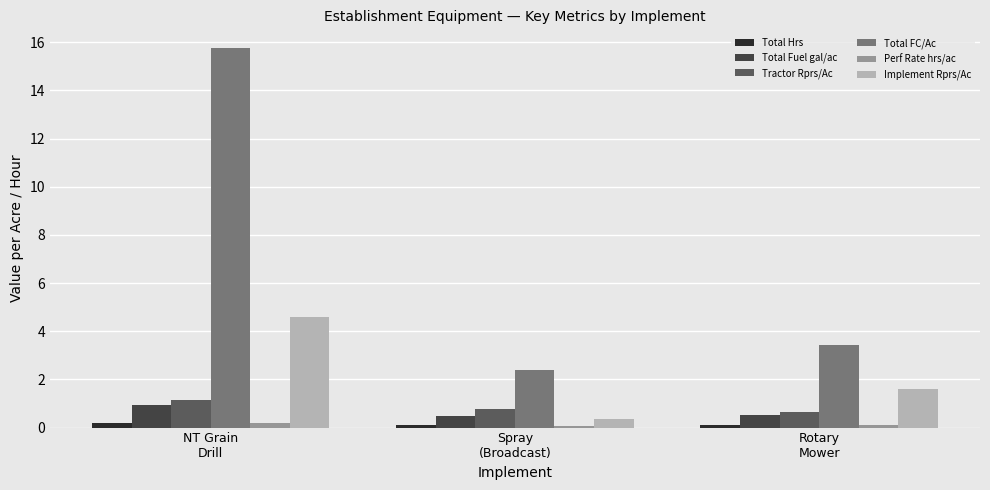

The value of Perf Rate hrs/ac at Spray
(Broadcast) is 0.1. True or false?

True